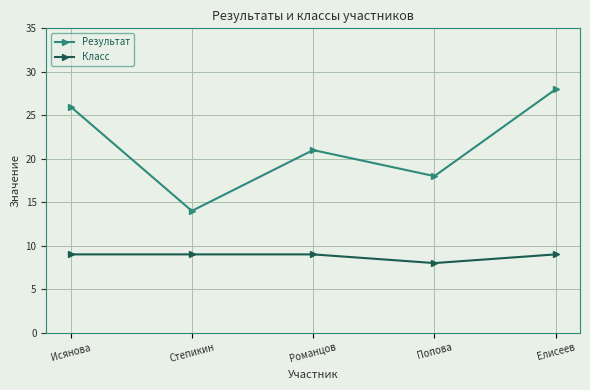

Is the value of Класс at Романцов greater than the value of Результат at Попова?

No